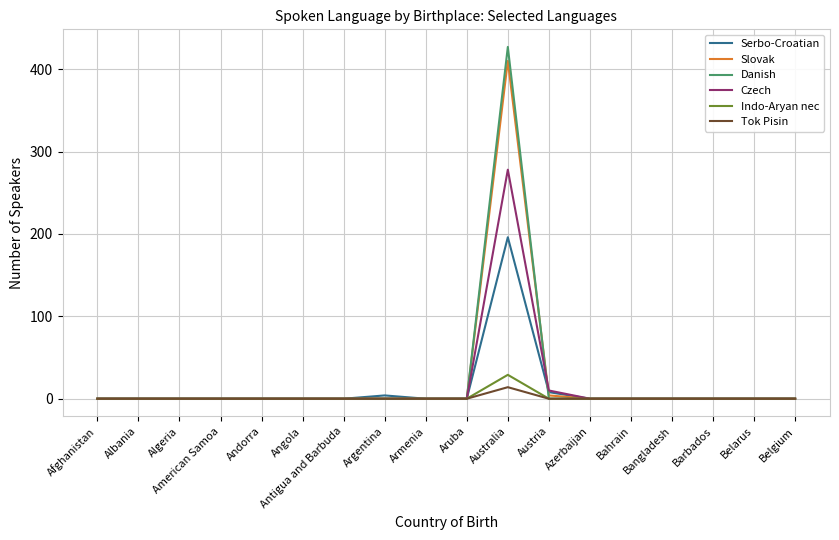

Is it true that Indo-Aryan nec equals -17 at Afghanistan?

False